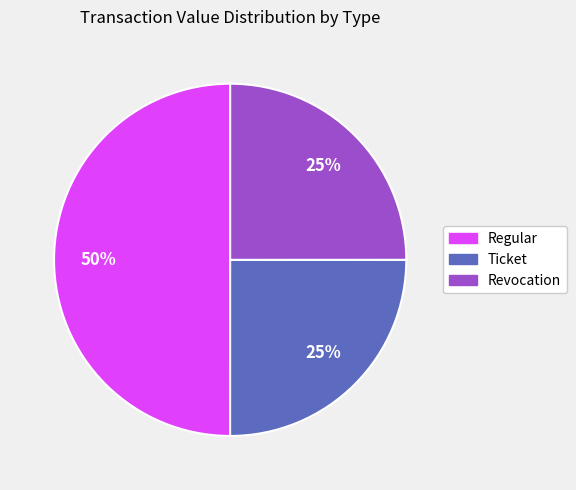

True or false: Revocation accounts for 25% of the total.

True